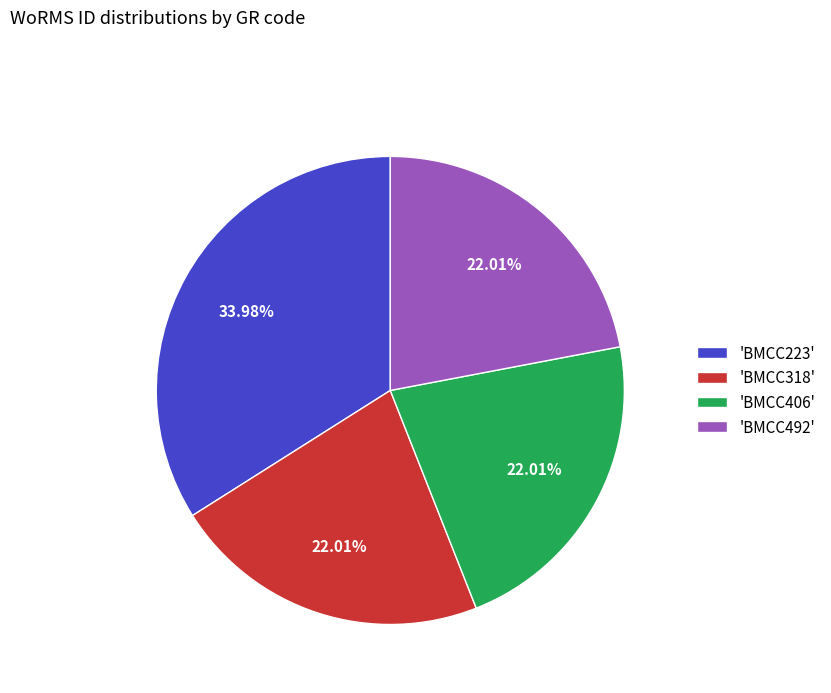

Is there a majority slice in this chart?

No